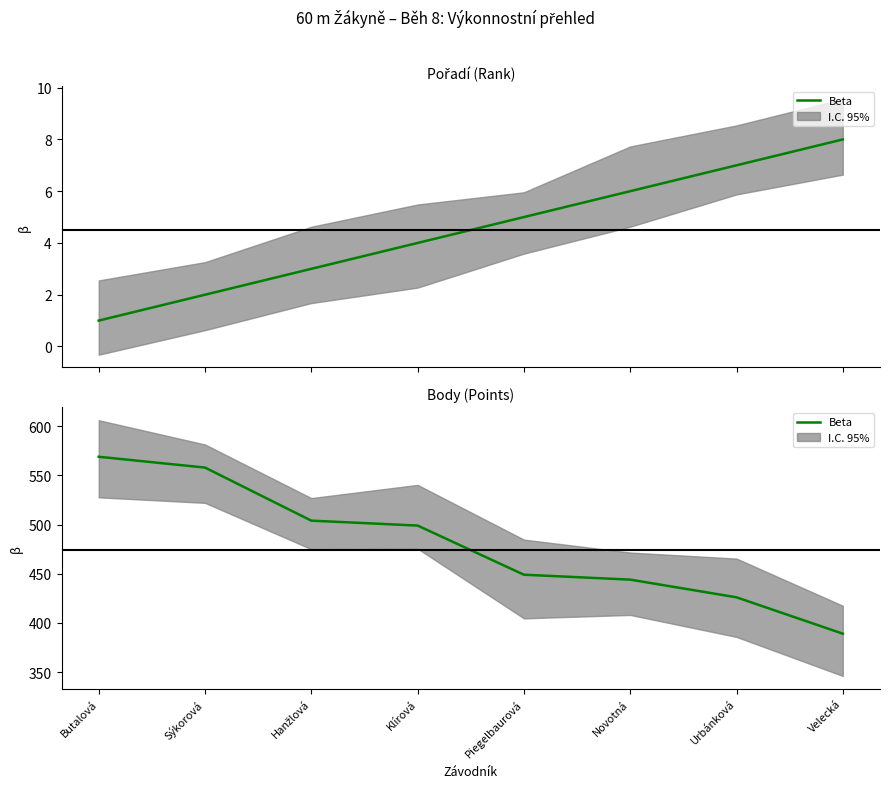

Which label corresponds to the smallest value in the chart?

Velecká